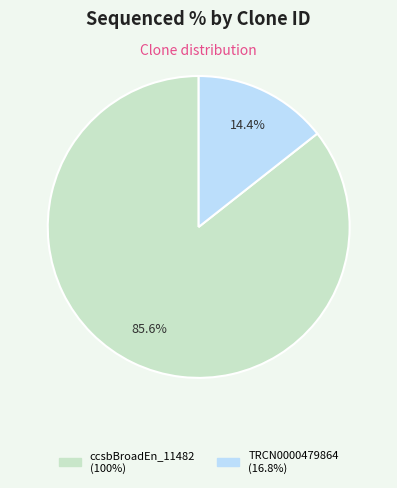

Count the number of slices in the pie.

2